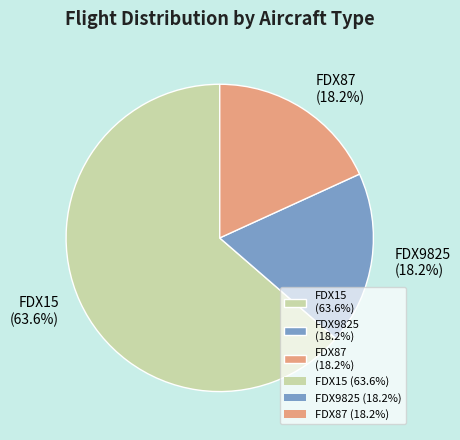

What is the largest slice in the pie chart?

FDX15 (63.6%)